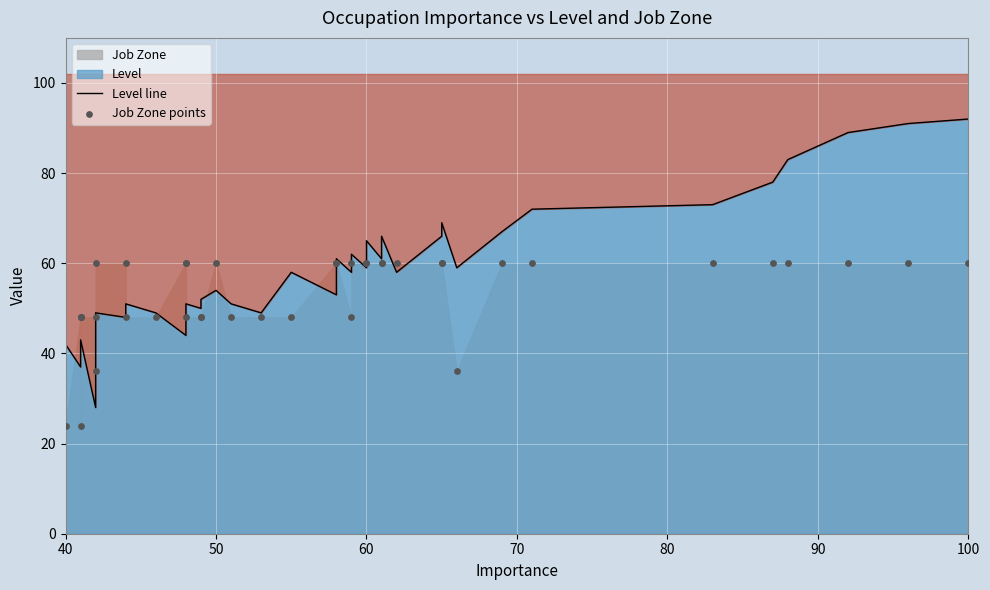

Is the value of Job Zone points at 21 greater than the value of Level line at 14?

Yes